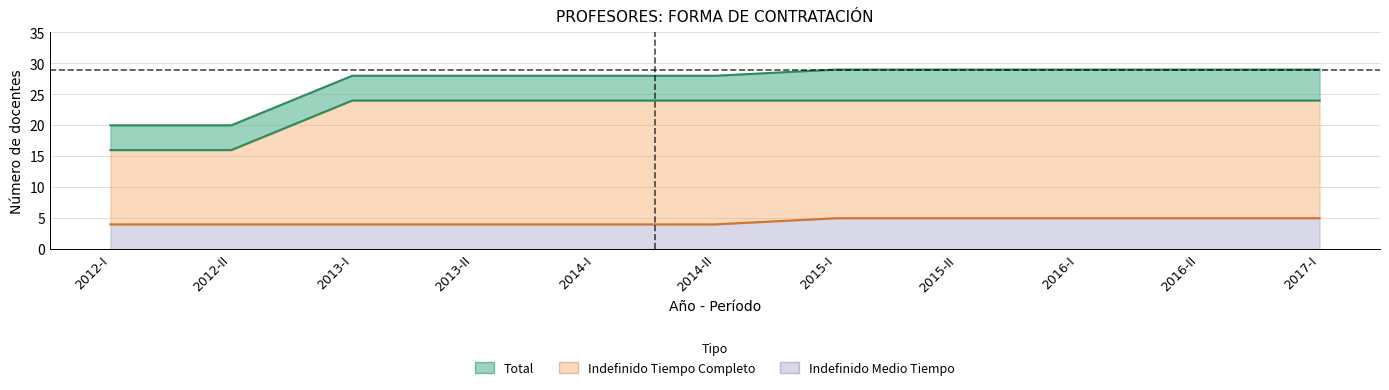

What is the value of the Indefinido Medio Tiempo point at the 4th from the left?

4